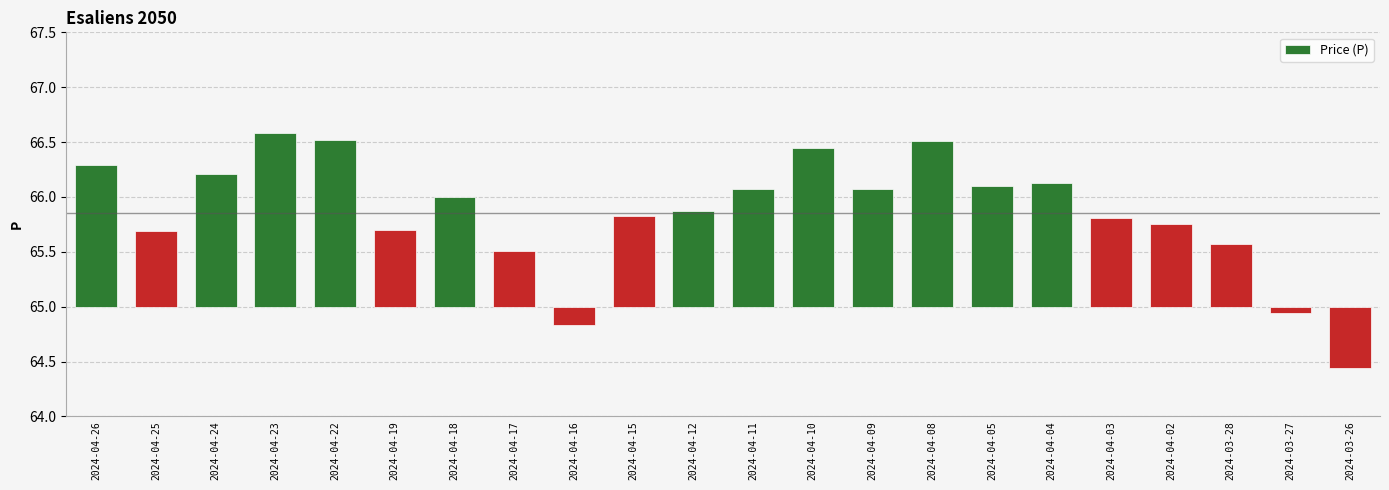

Between 2024-04-12 and 2024-04-02, which is larger?

2024-04-12